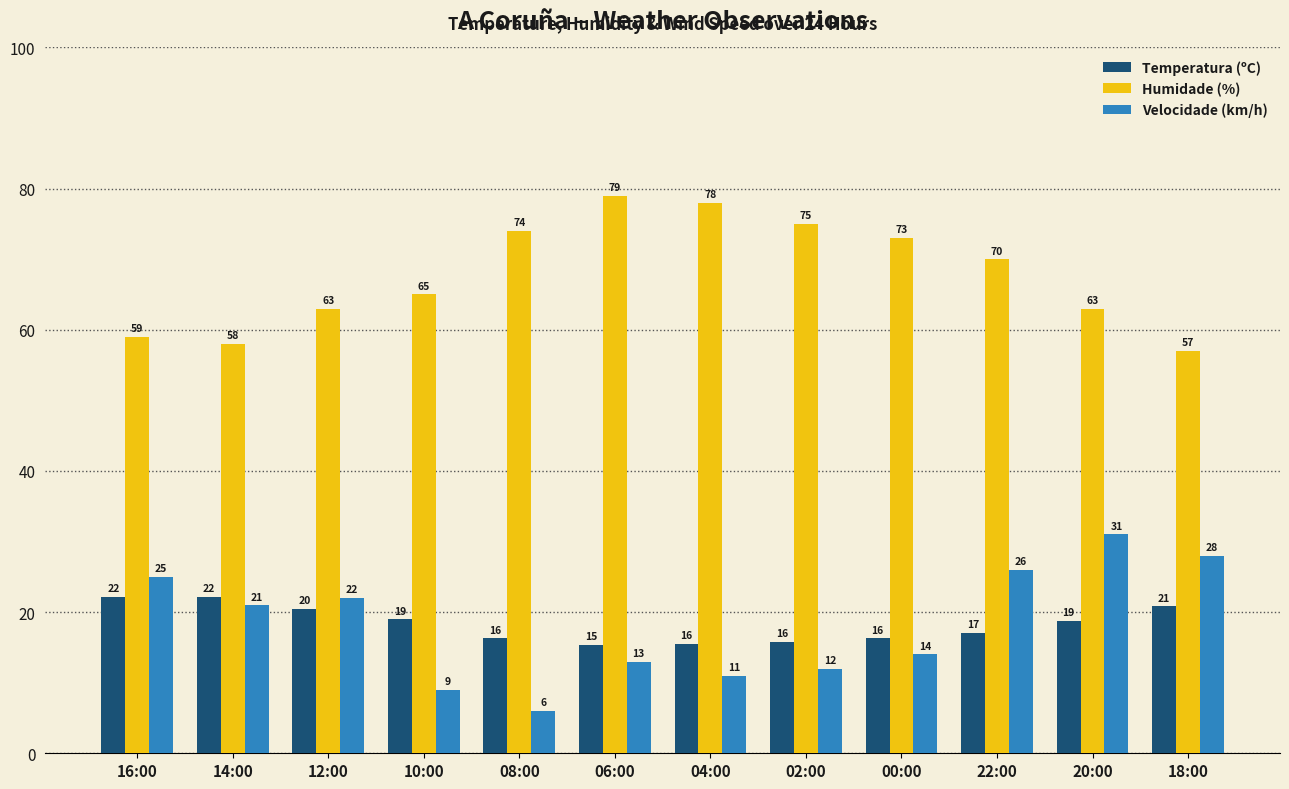

Which series has the largest total across all categories?

Humidade (%)